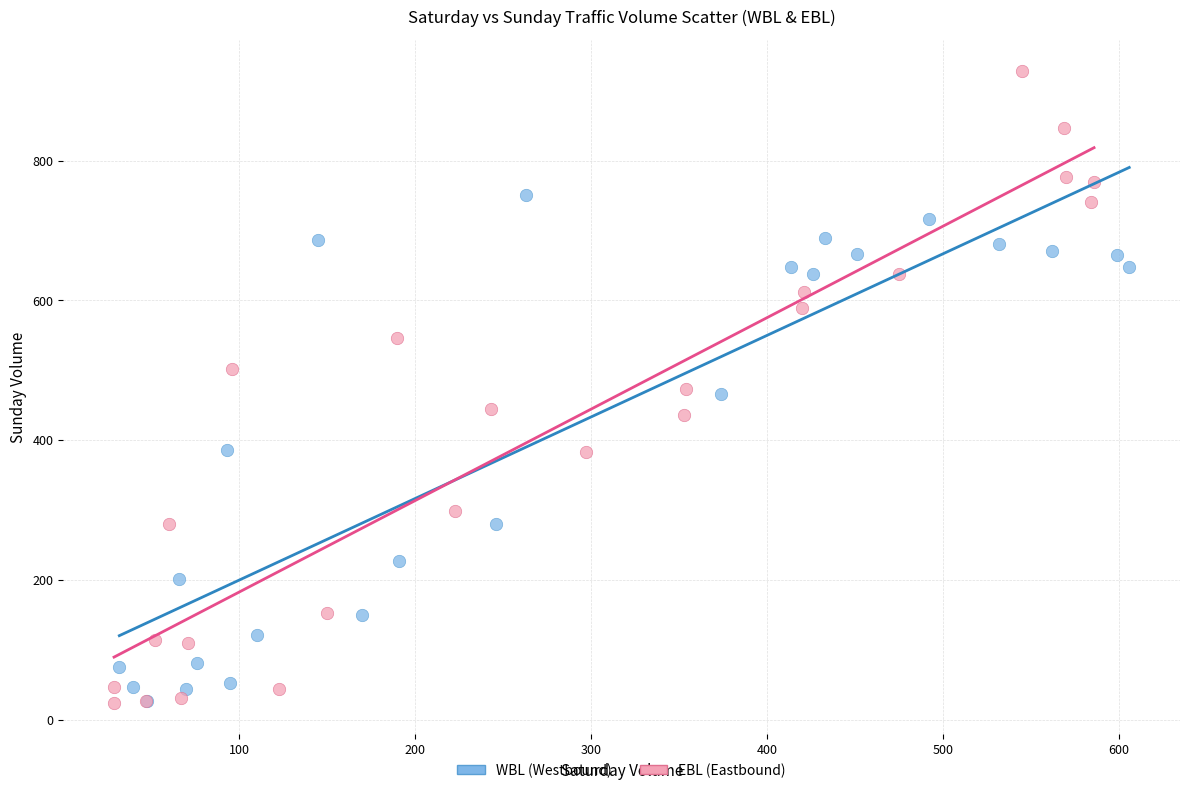

What are all the series names shown in the legend?

WBL (Westbound), EBL (Eastbound)